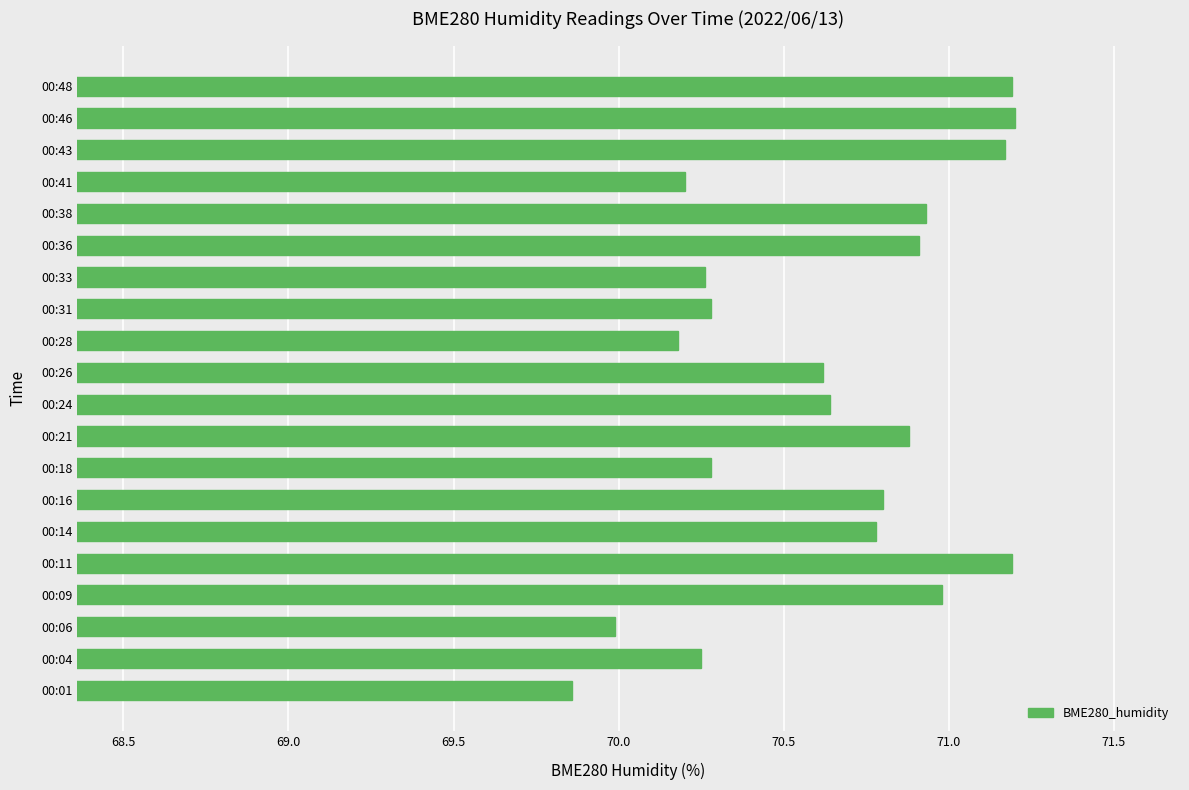

Read the value at 00:43.

71.2